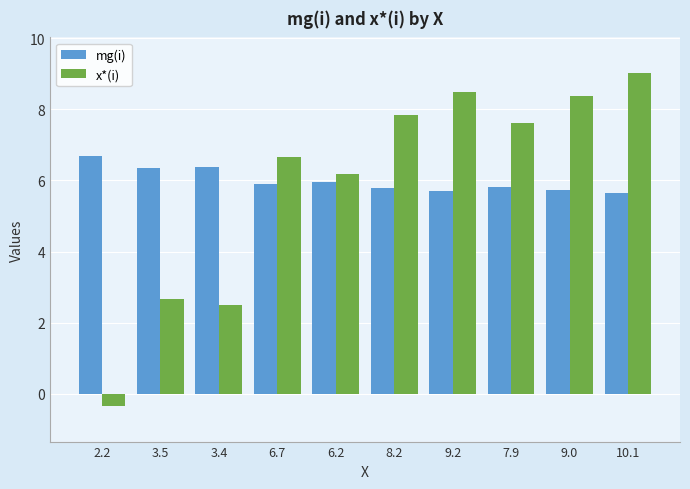

Rank the series at 9.2 from highest to lowest value.

x*(i), mg(i)